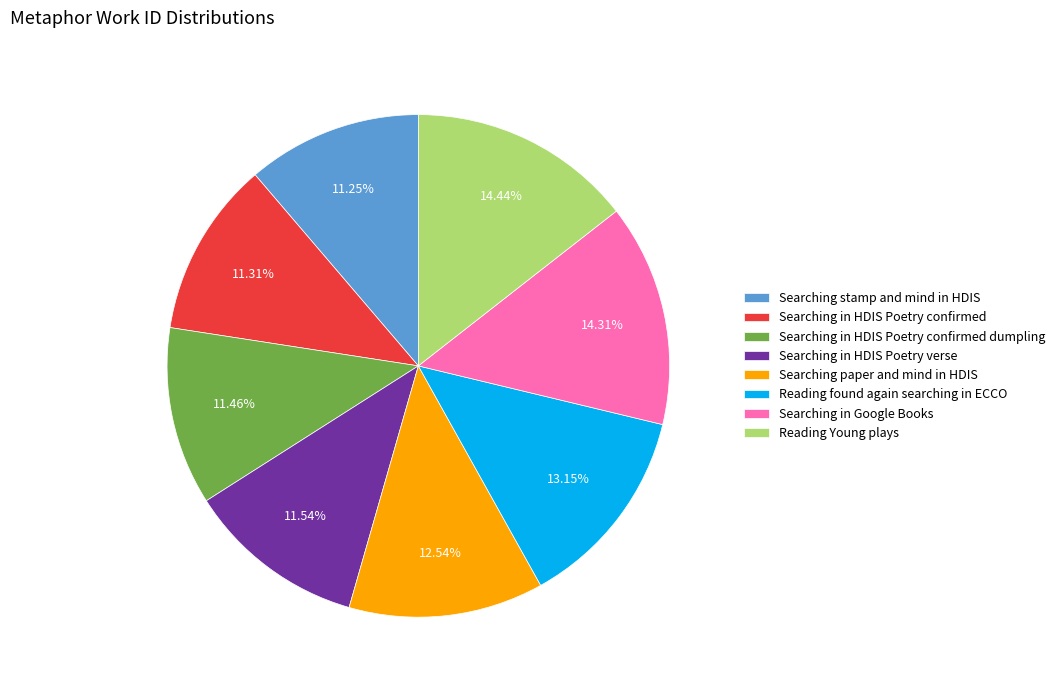

Between Searching in HDIS Poetry verse and Reading Young plays, which is larger?

Reading Young plays